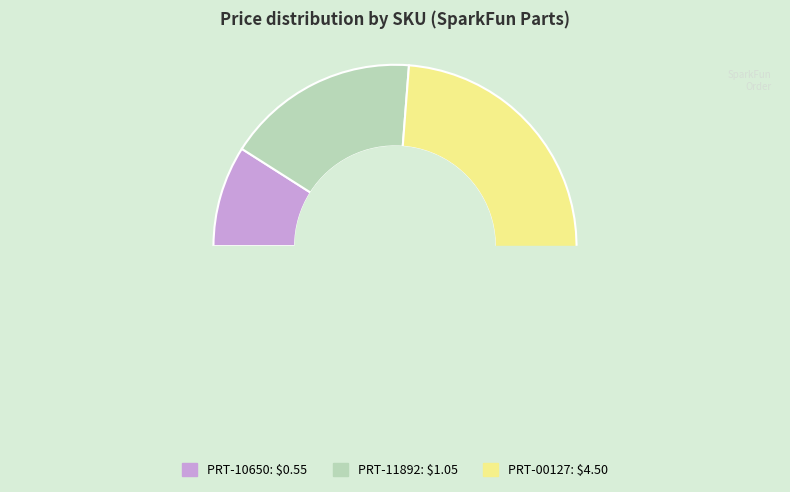

What percentage is NOT represented by PRT-10650?

91.0%